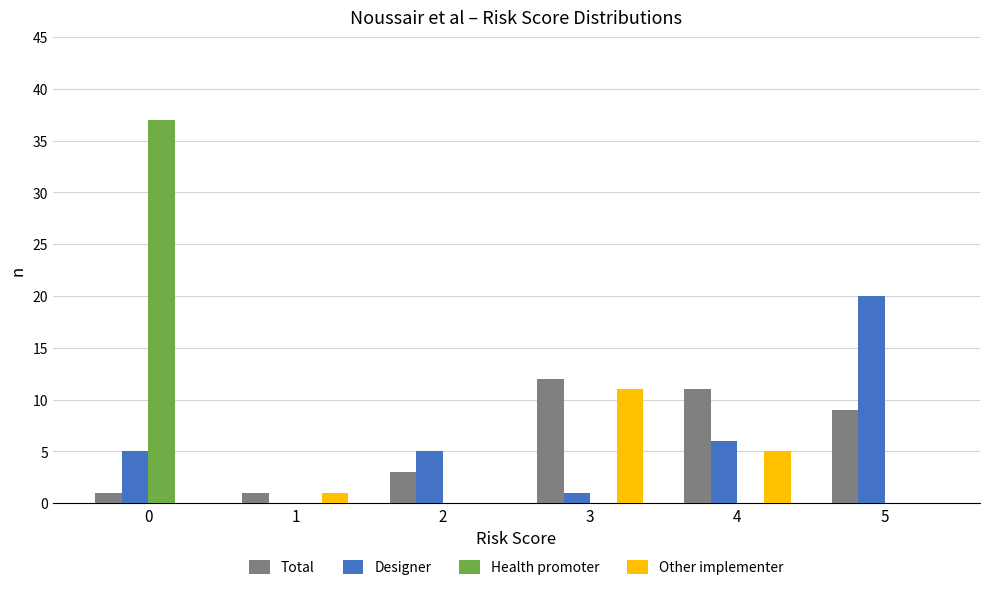

Between 1 and 3, which series saw the biggest shift?

Total